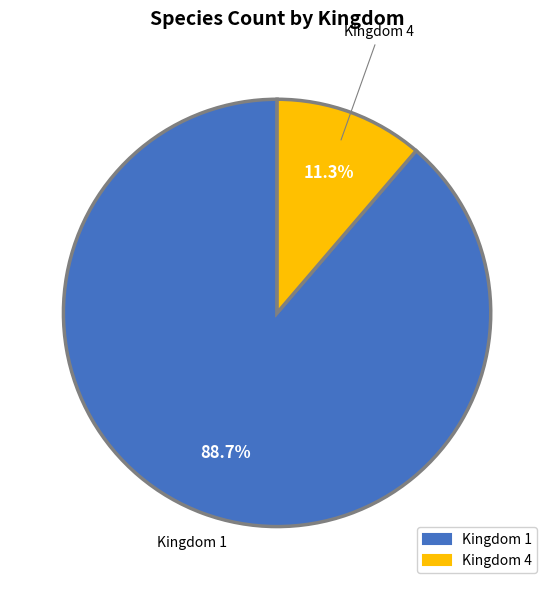

How many segments does this pie chart have?

2